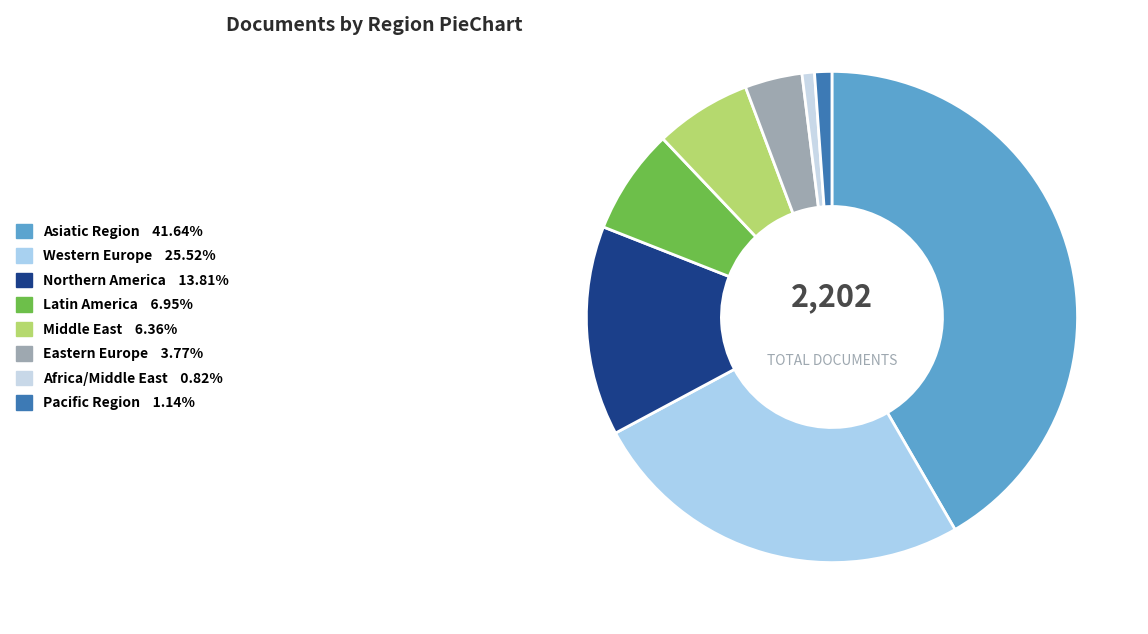

Count the number of slices in the pie.

8